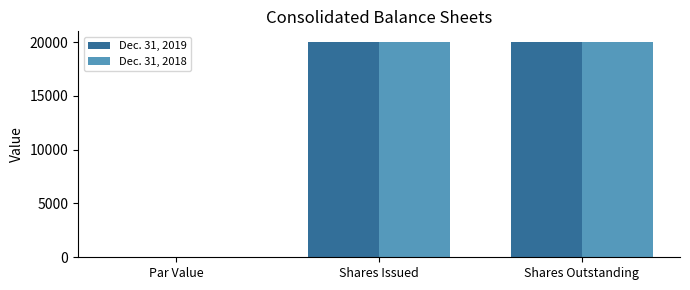

What is the greatest value displayed?

20000